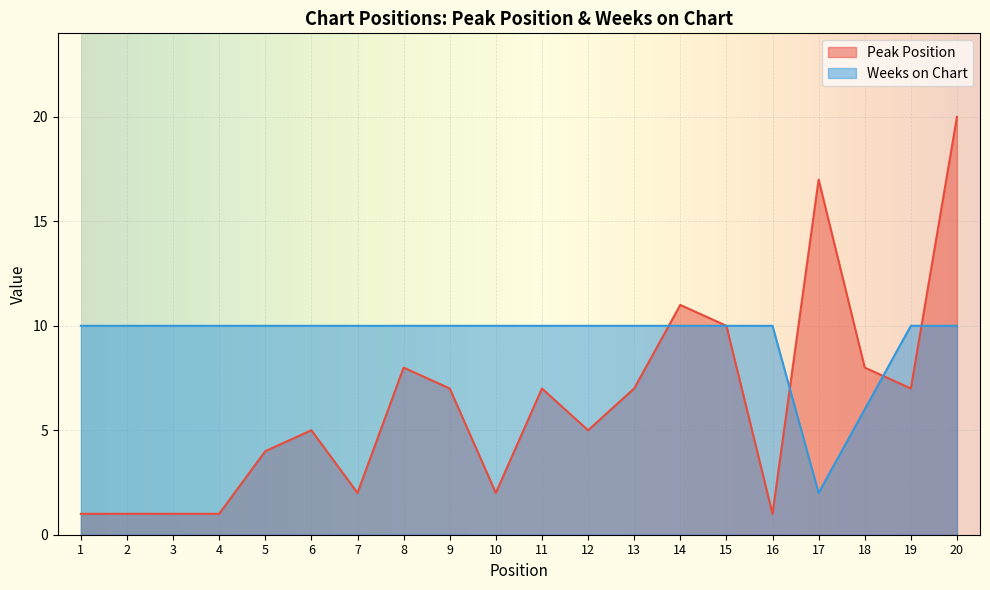

List the labels in order of Peak Position value, smallest first.

1, 2, 3, 4, 16, 7, 10, 5, 6, 12, 9, 11, 13, 19, 8, 18, 15, 14, 17, 20